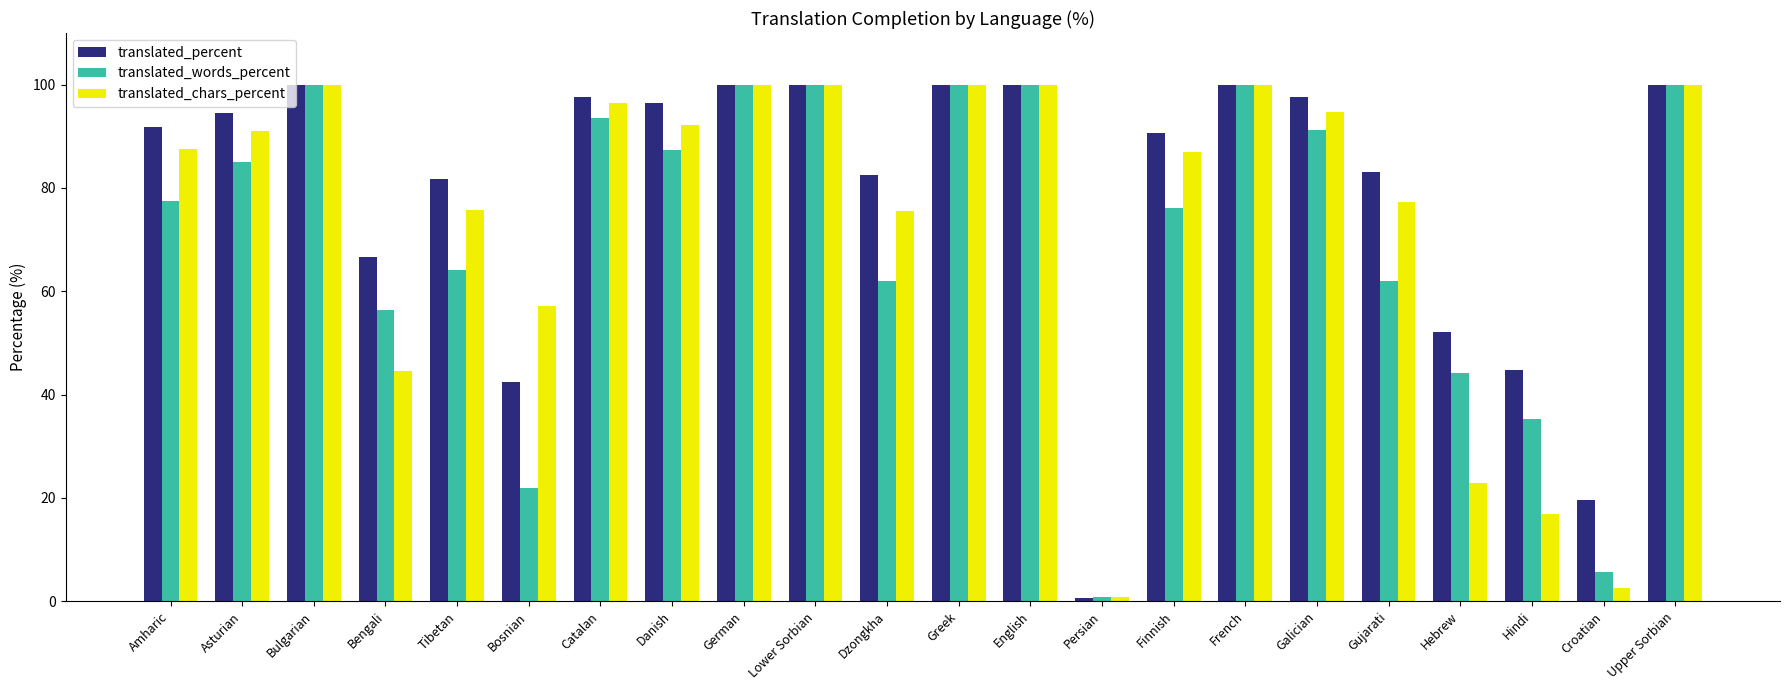

What is the value of the translated_words_percent bar at the 19th from the left?

44.2